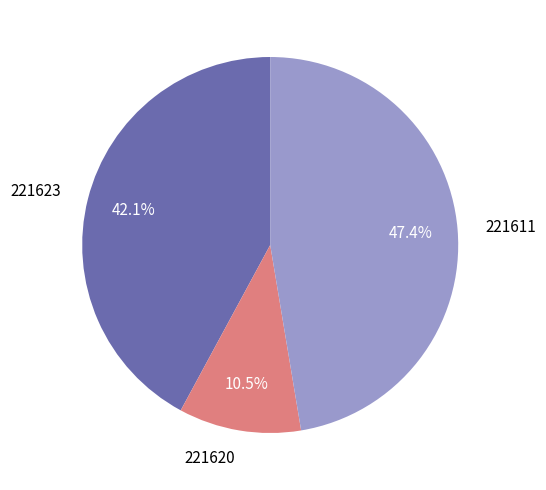

Do 221623 and 221620 together represent more than half of the pie?

Yes